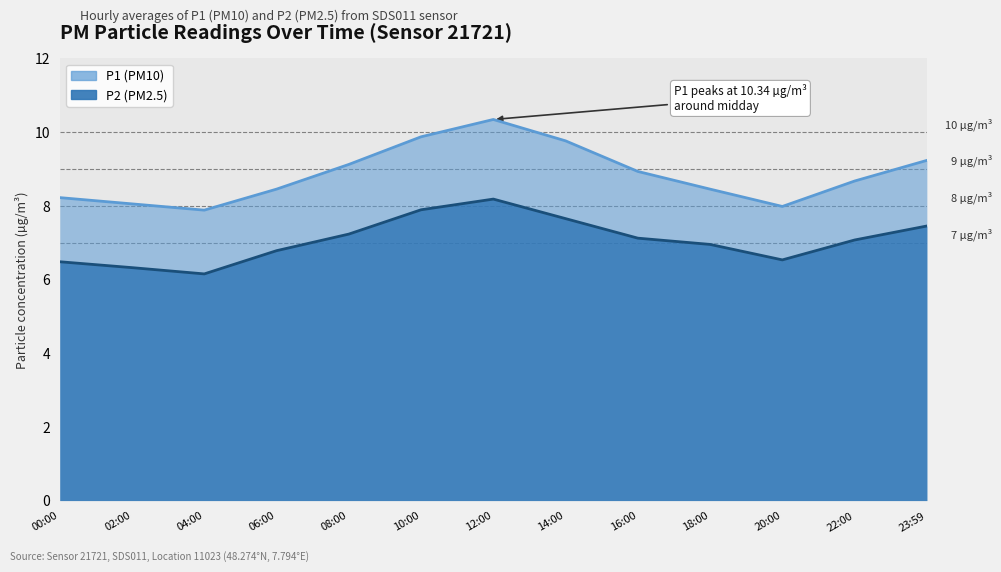

The P2 series shows 6.8 at 06:00. True or false?

True